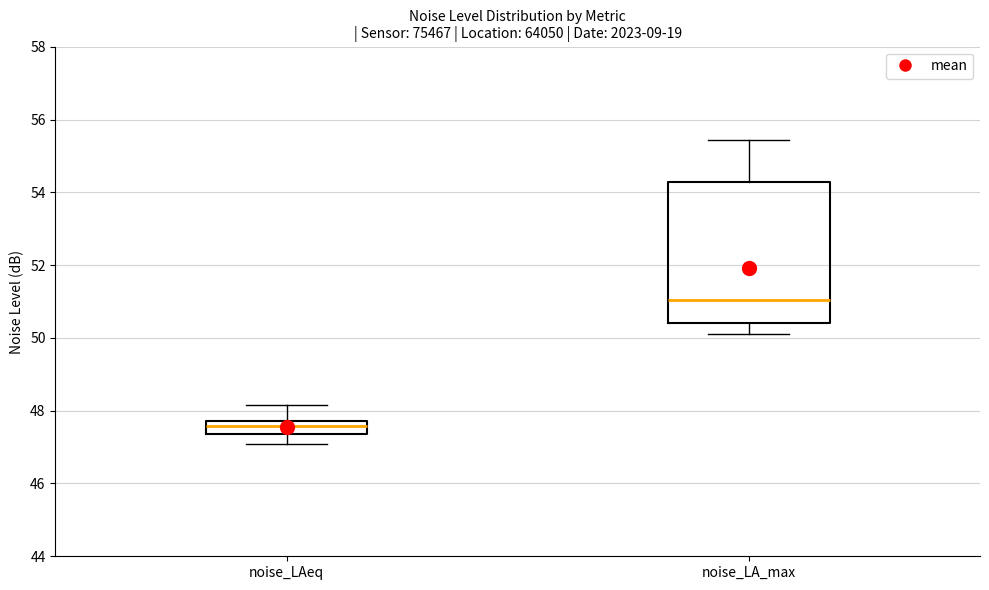

Which box is the tallest, from its lower edge to its upper edge?

noise_LA_max